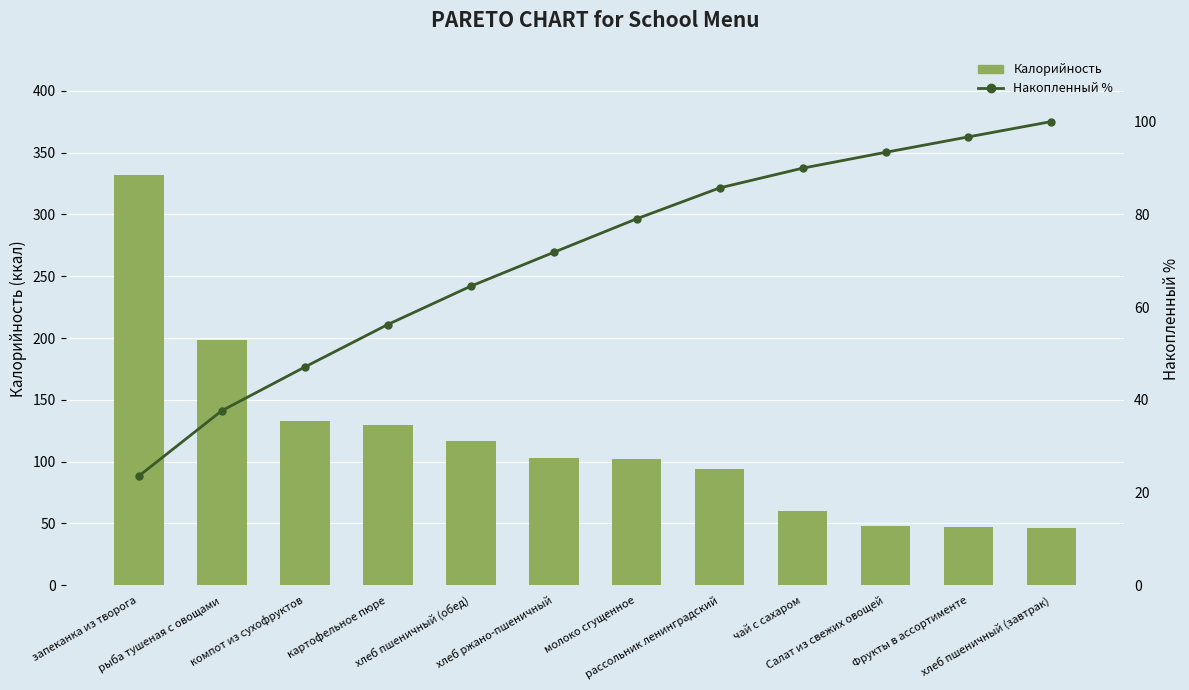

The value of Накопленный % at компот из сухофруктов is 62.3. True or false?

False